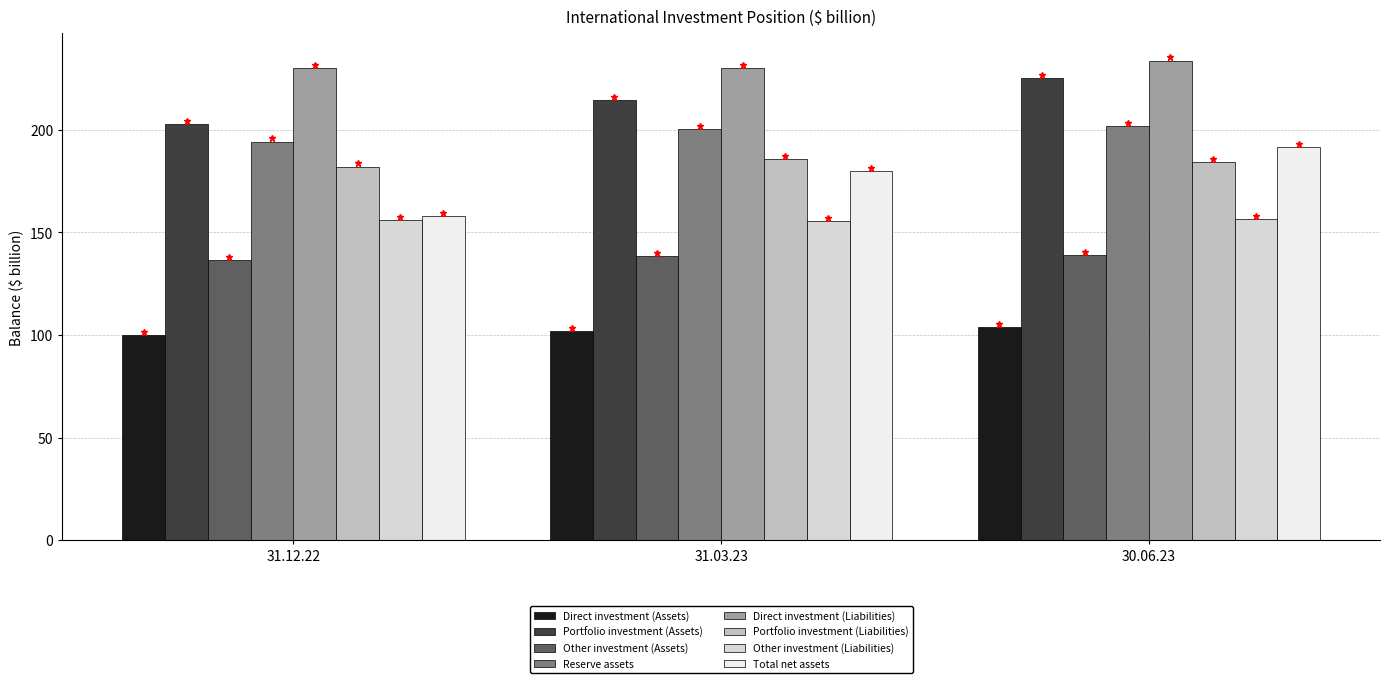

What is the difference between the maximum and minimum values in the Total net assets series?

34.0